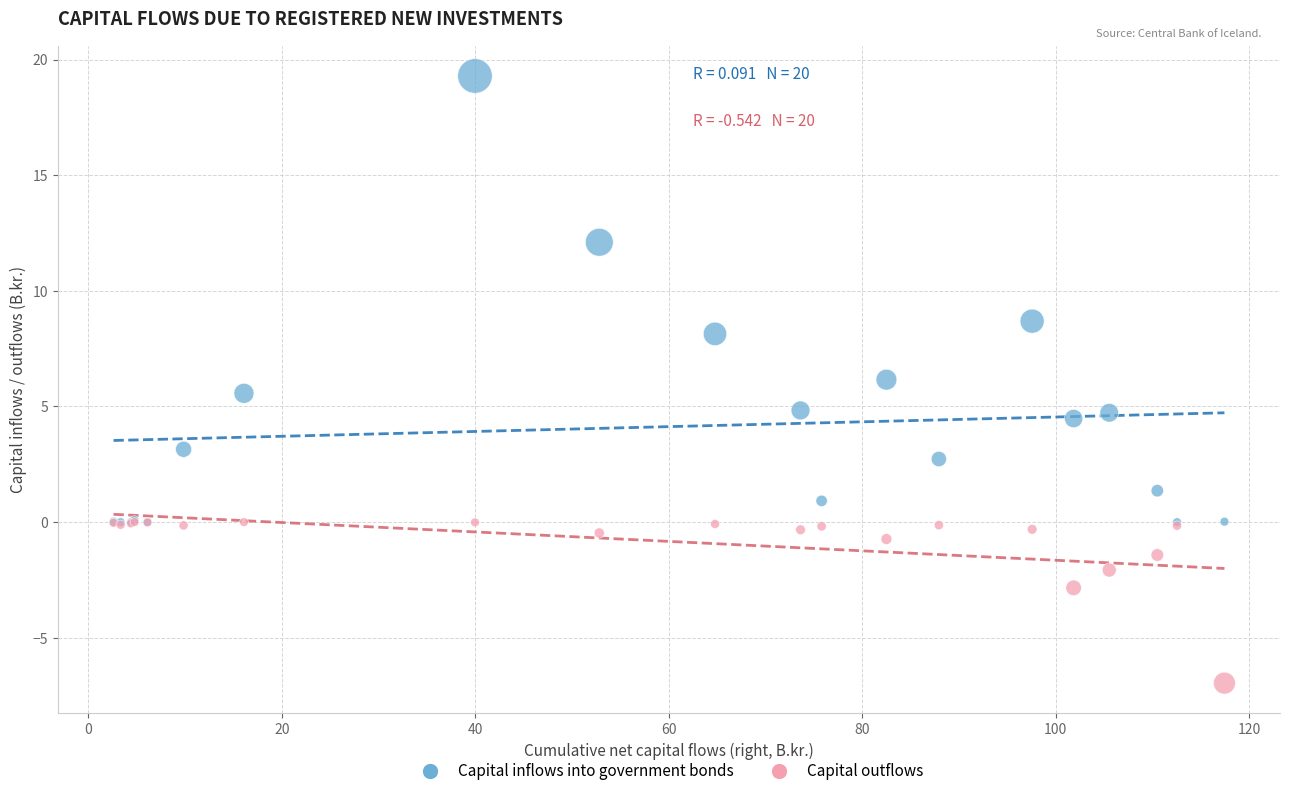

Which series contains the lowest Y value?

Capital outflows